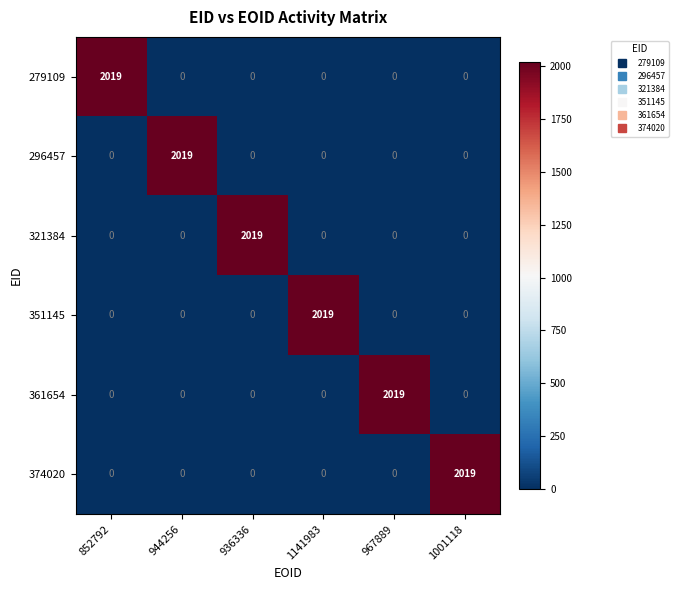

How many data points does each series have?

6